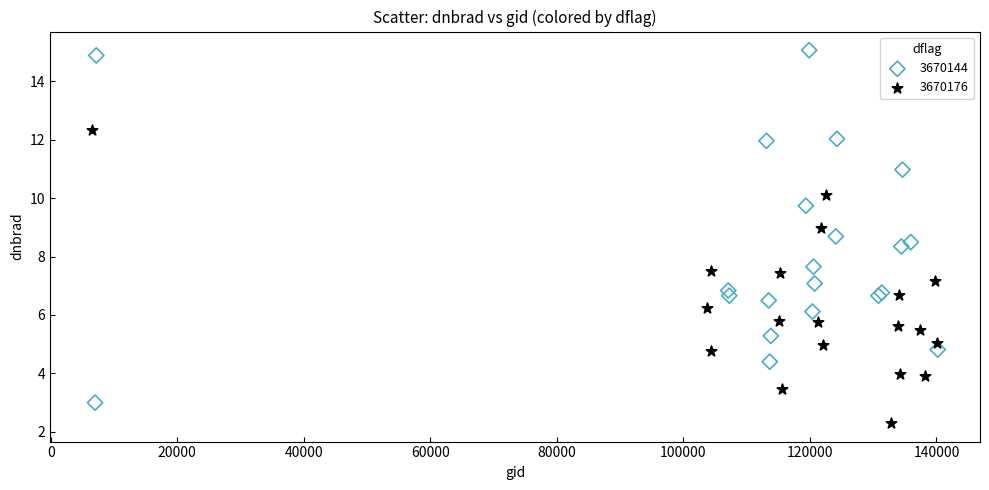

Which series has the widest spread of Y values?

3670144